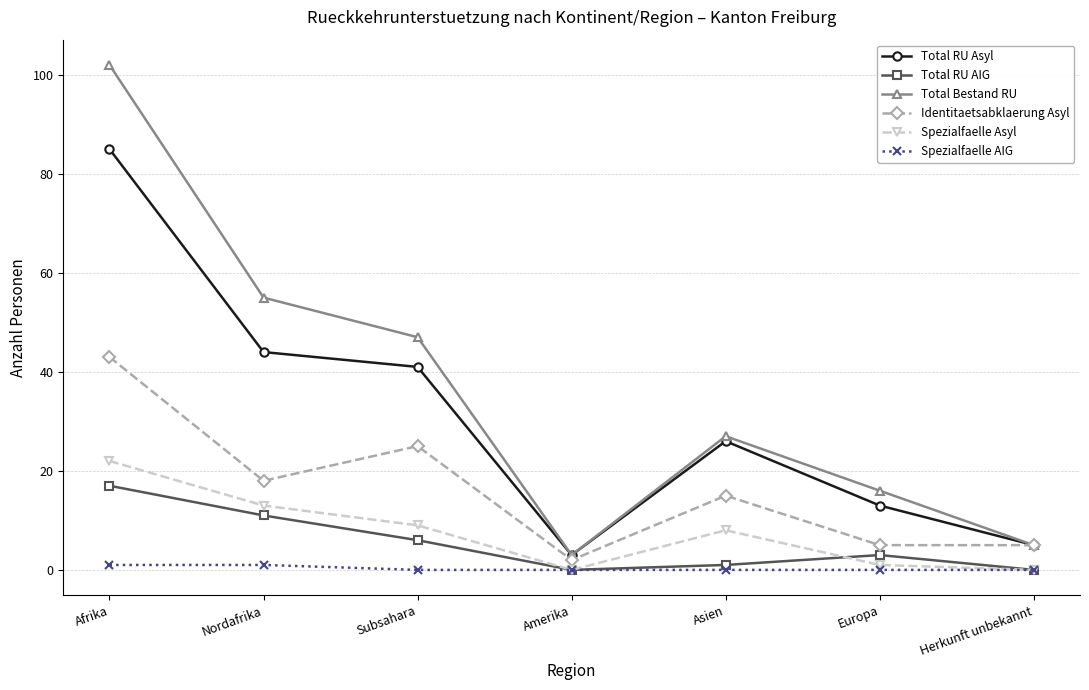

What is the sum of all Identitaetsabklaerung Asyl values?

113